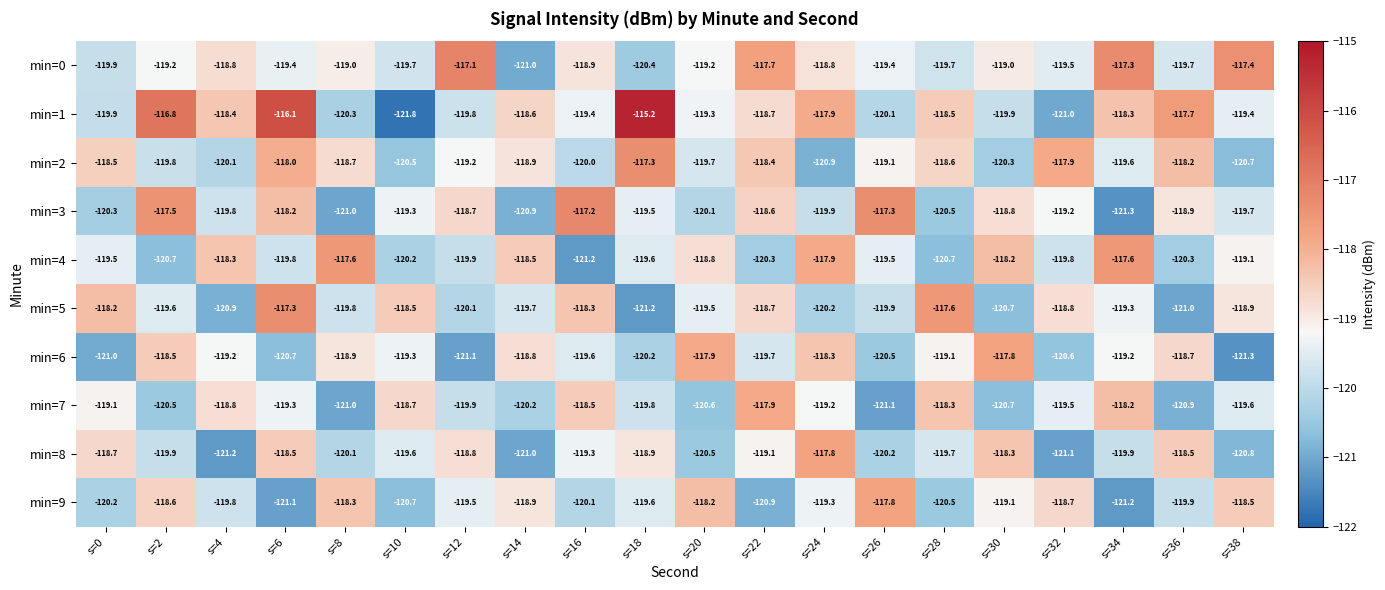

The value of min=5 at s=32 is -118.8. True or false?

True